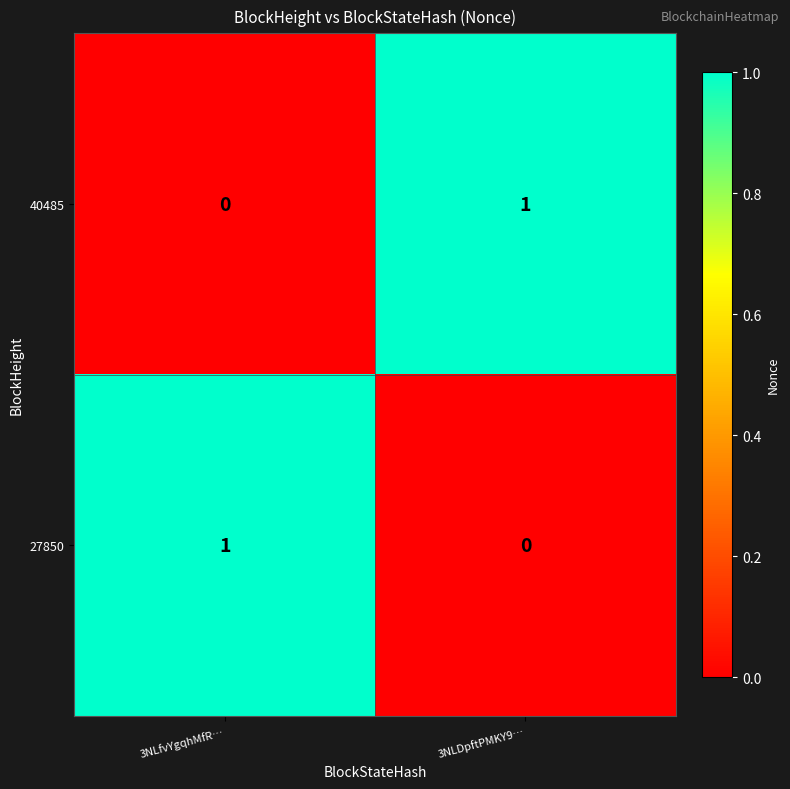

Which category has the highest value in the 40485 series?

3NLDpftPMKY9…